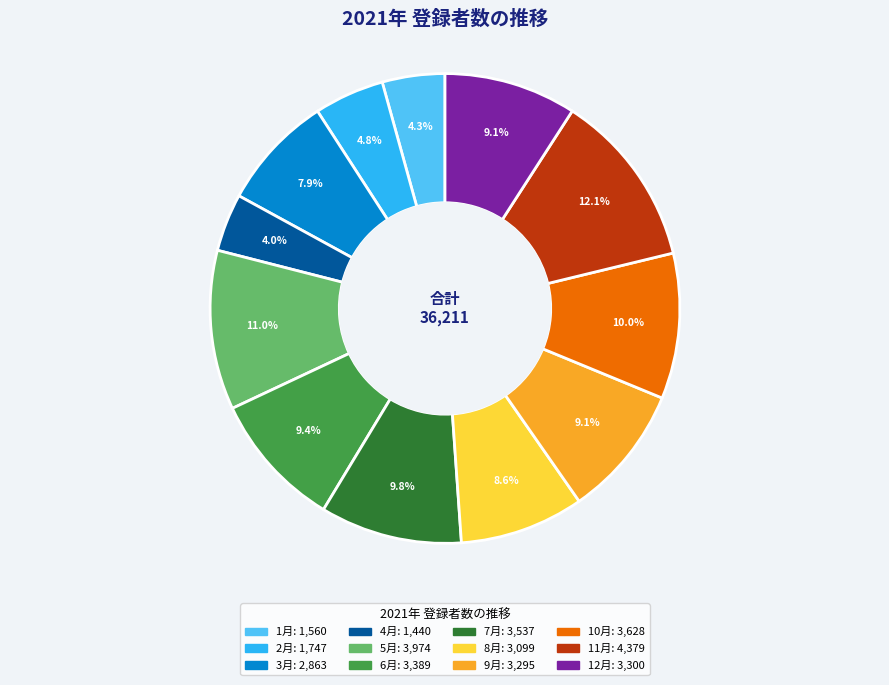

Between 10月 and 12月, which is larger?

10月